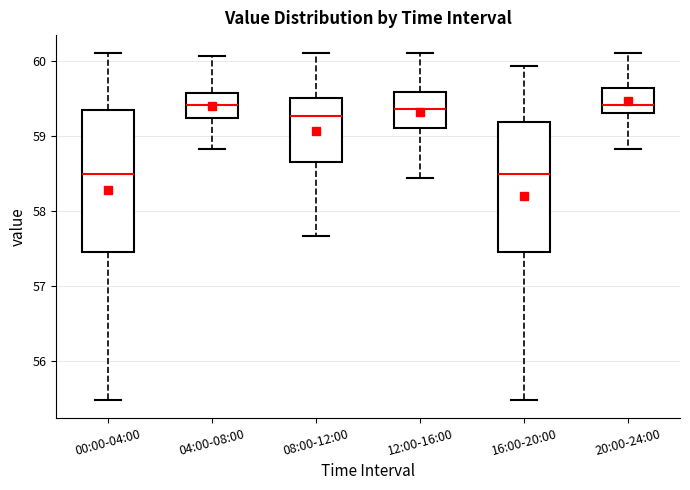

Reading left to right, read every box against the y-axis: the position of its median line, the range the box covers, and the ends of its whiskers. The values are not printed on the chart, so give them approximately, as read against the axis.

00:00-04:00: median 58.5, box 57.4 to 59.3, whiskers 55.5 to 60.1
04:00-08:00: median 59.4, box 59.2 to 59.6, whiskers 58.8 to 60.1
08:00-12:00: median 59.3, box 58.7 to 59.5, whiskers 57.7 to 60.1
12:00-16:00: median 59.4, box 59.1 to 59.6, whiskers 58.4 to 60.1
16:00-20:00: median 58.5, box 57.4 to 59.2, whiskers 55.5 to 59.9
20:00-24:00: median 59.4, box 59.3 to 59.6, whiskers 58.8 to 60.1